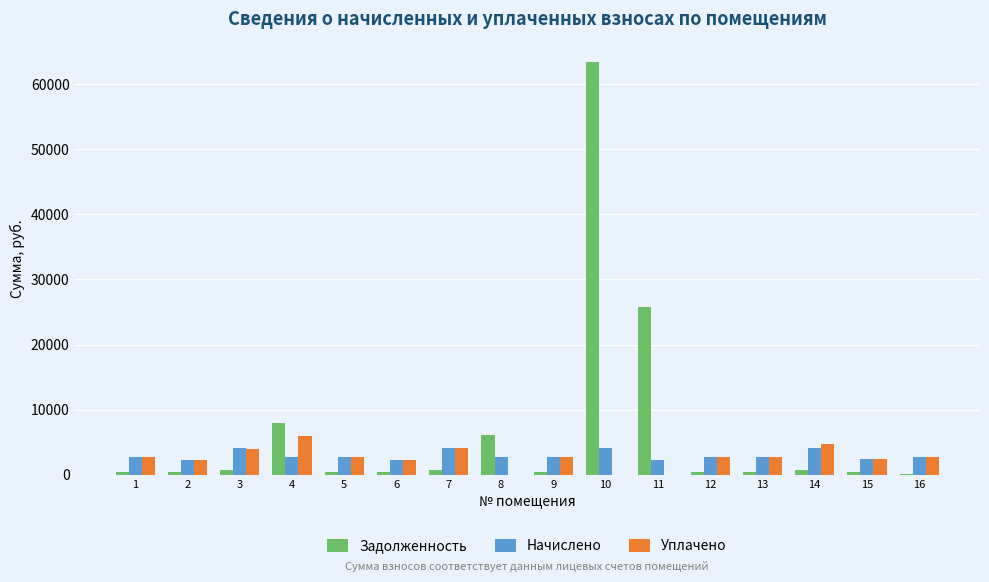

What is the greatest value displayed?

63446.4